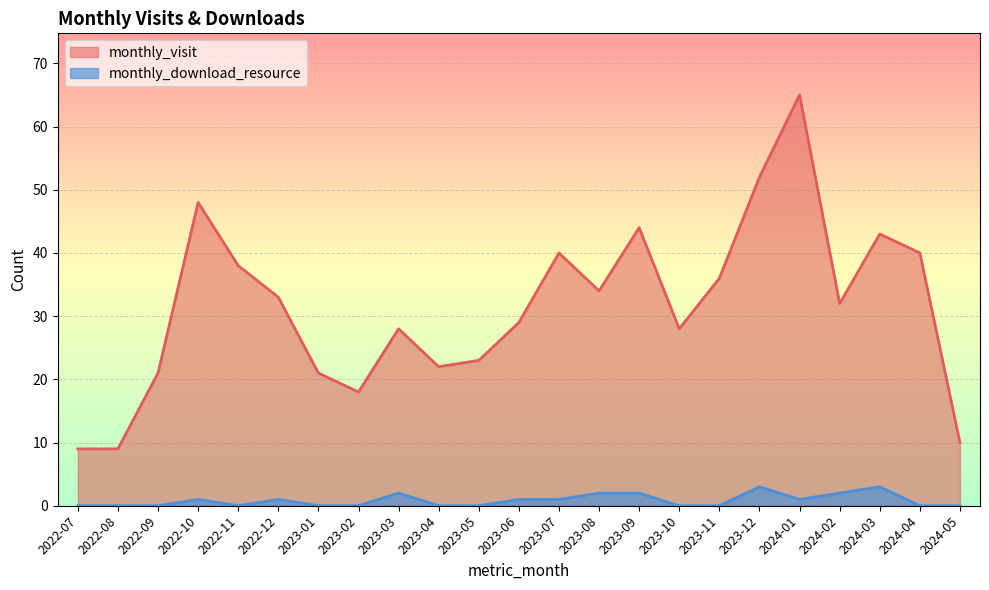

List the series in order of their overall mean, lowest first.

monthly_download_resource, monthly_visit